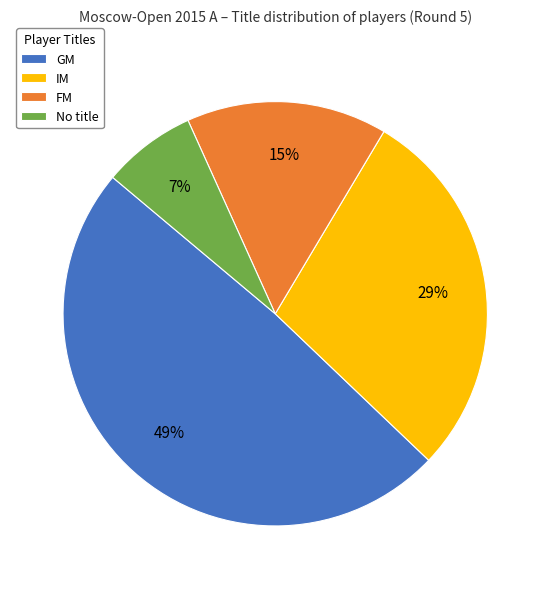

To the nearest percent, what is the difference between the IM and GM slice percentages?

20%